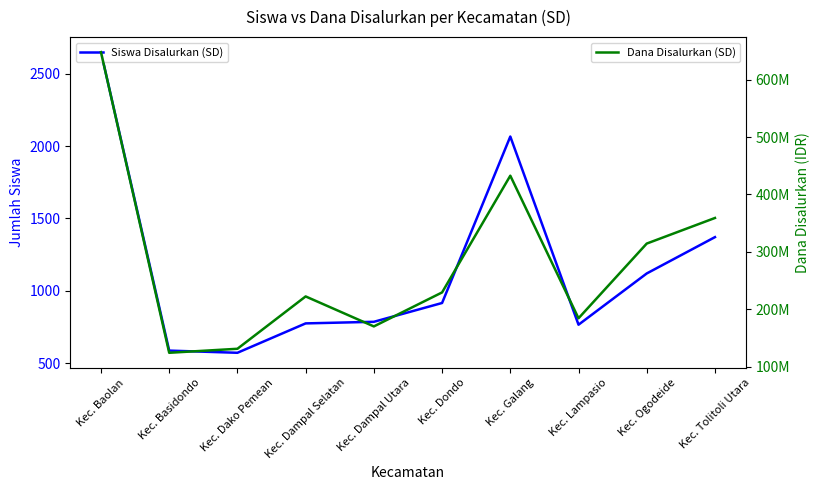

Rank the series by their maximum value, from highest to lowest.

Dana Disalurkan (SD), Siswa Disalurkan (SD)